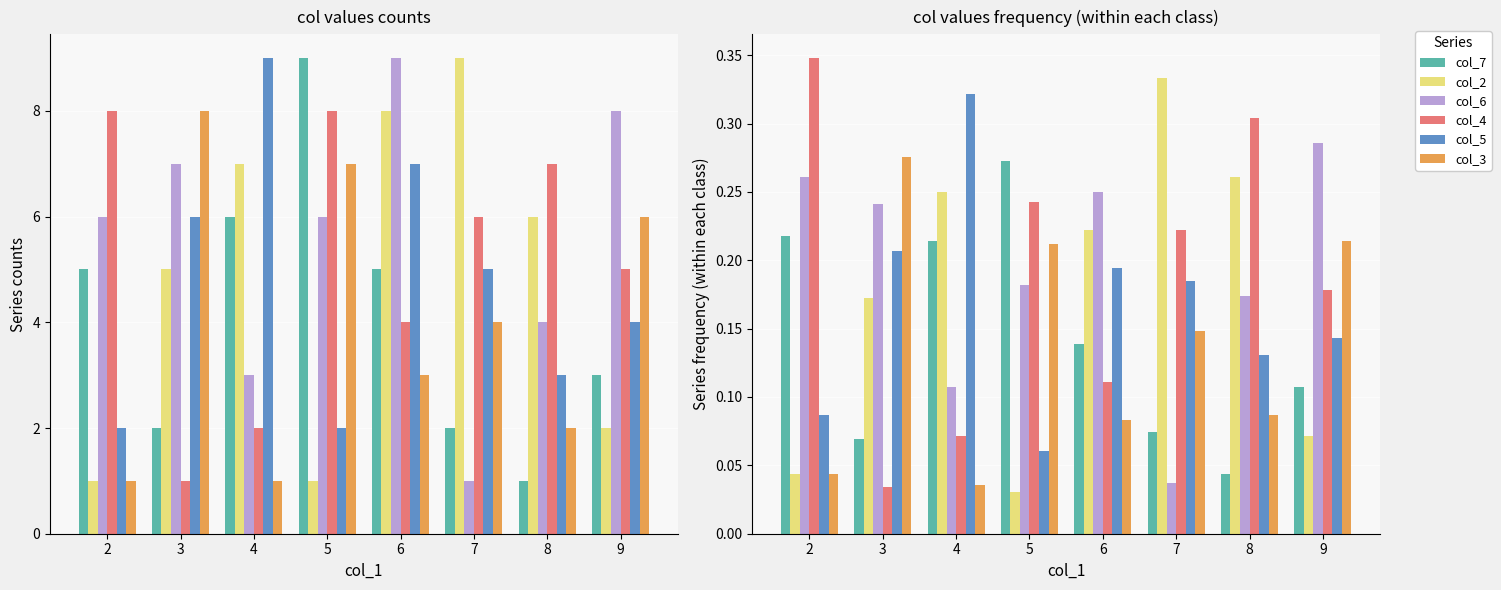

What is the difference between the highest and lowest values at 5?

0.2